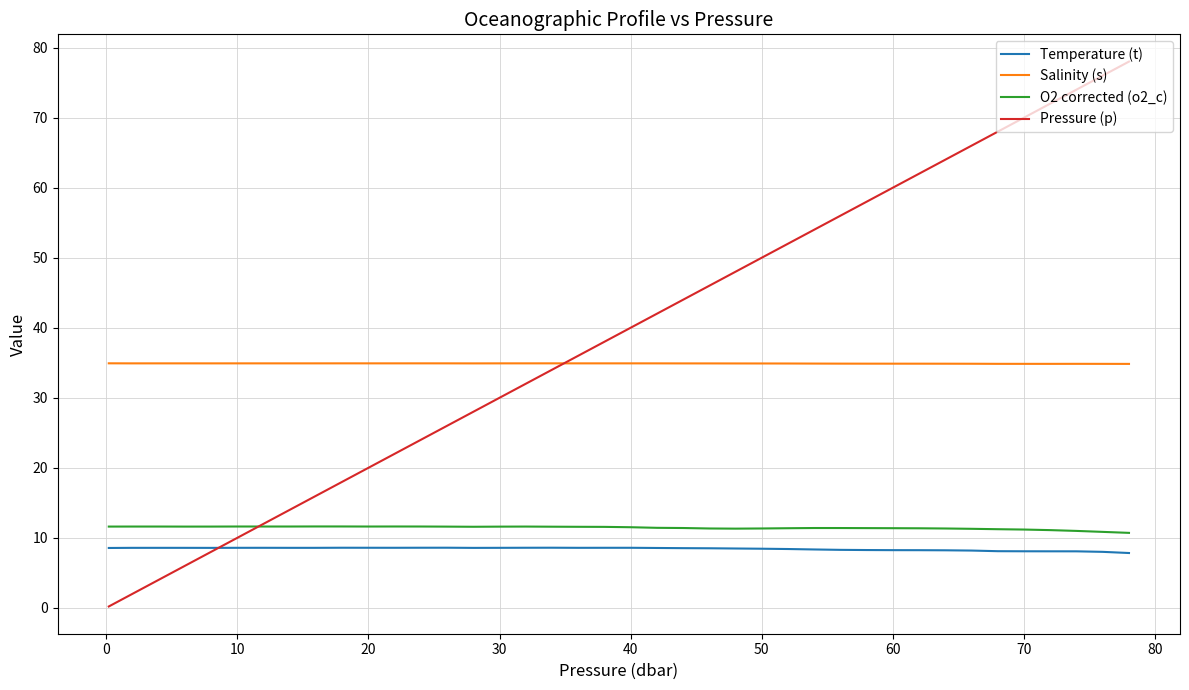

What is the maximum value shown in the chart?

78.0